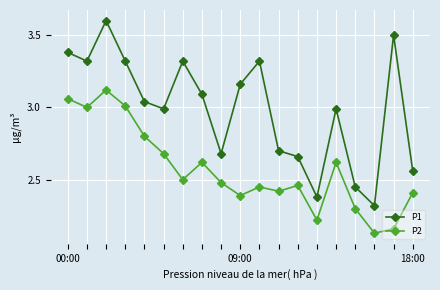

Does the chart display data point markers on the line(s)?

Yes